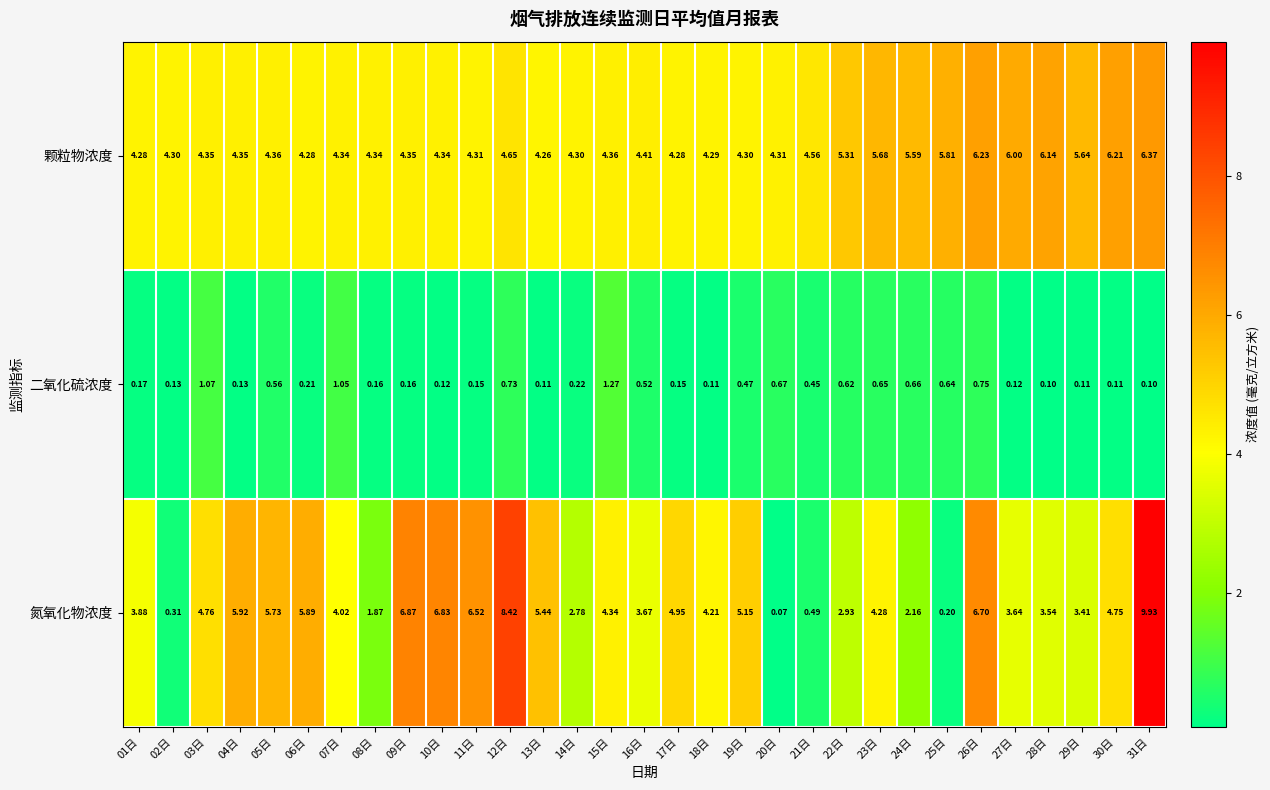

Which series has the widest spread of values?

氮氧化物浓度